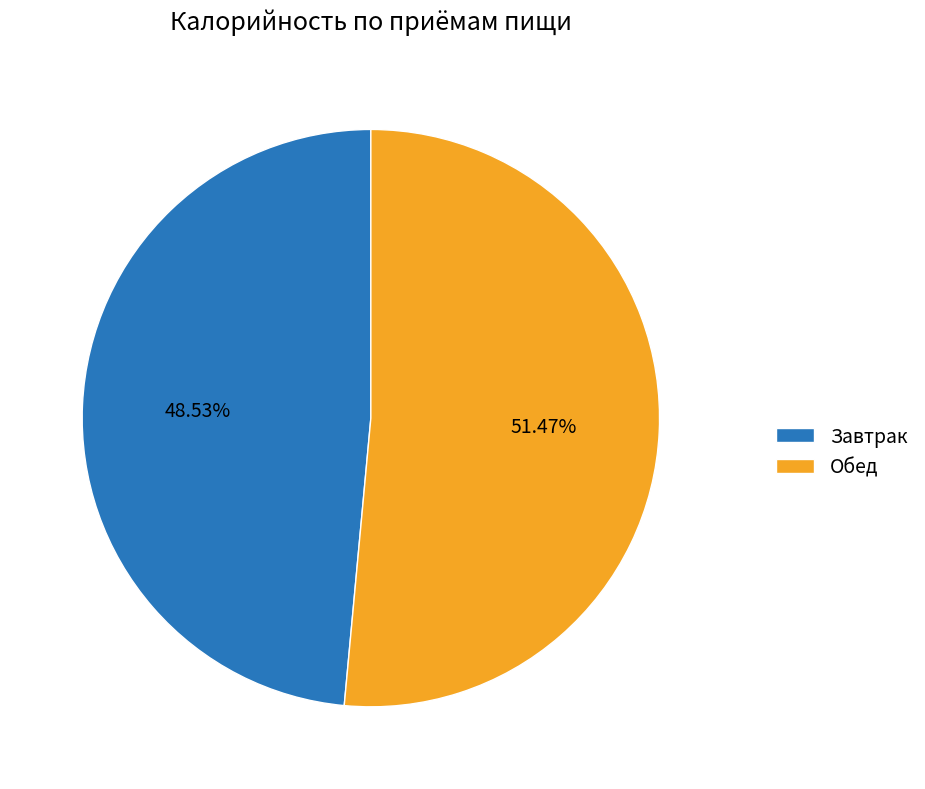

Does any single category account for the majority?

Yes